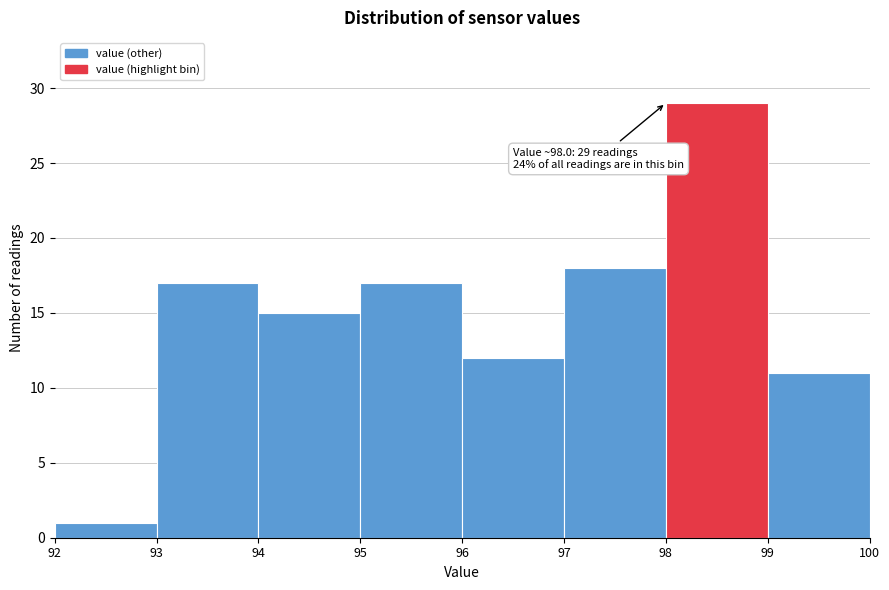

Which range on the x-axis has the tallest bar?

98 to 99